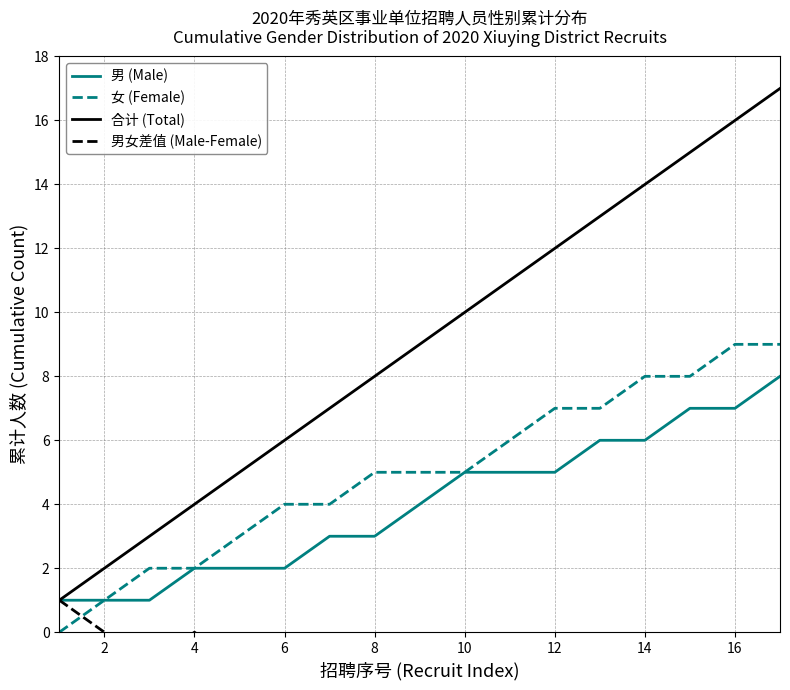

True or false: 男 (Male) has more than 0 interior local peaks.

False